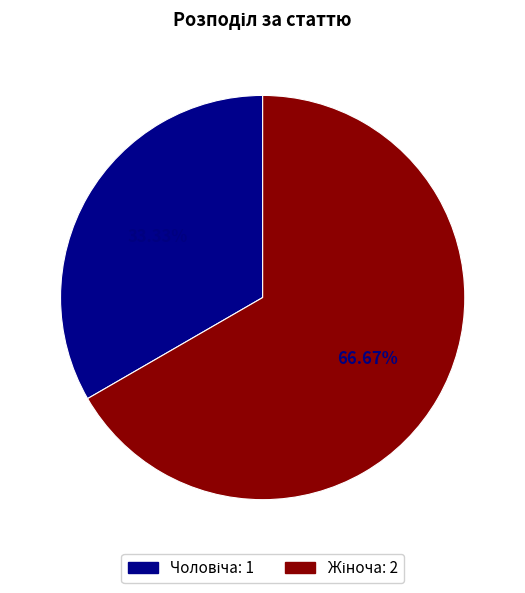

Is there any slice that represents more than half of the pie?

Yes